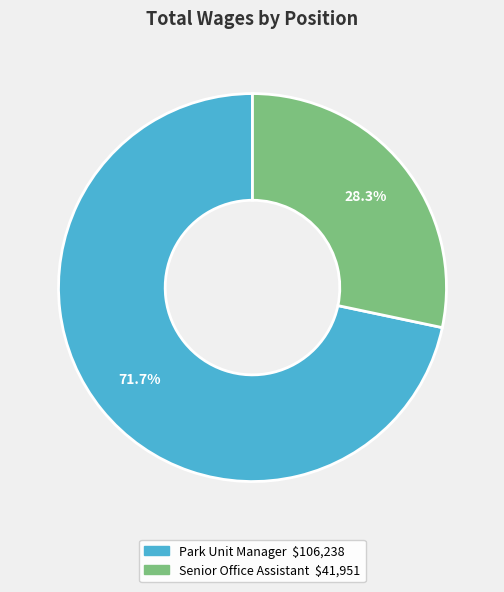

Which slice is the largest?

Park Unit Manager